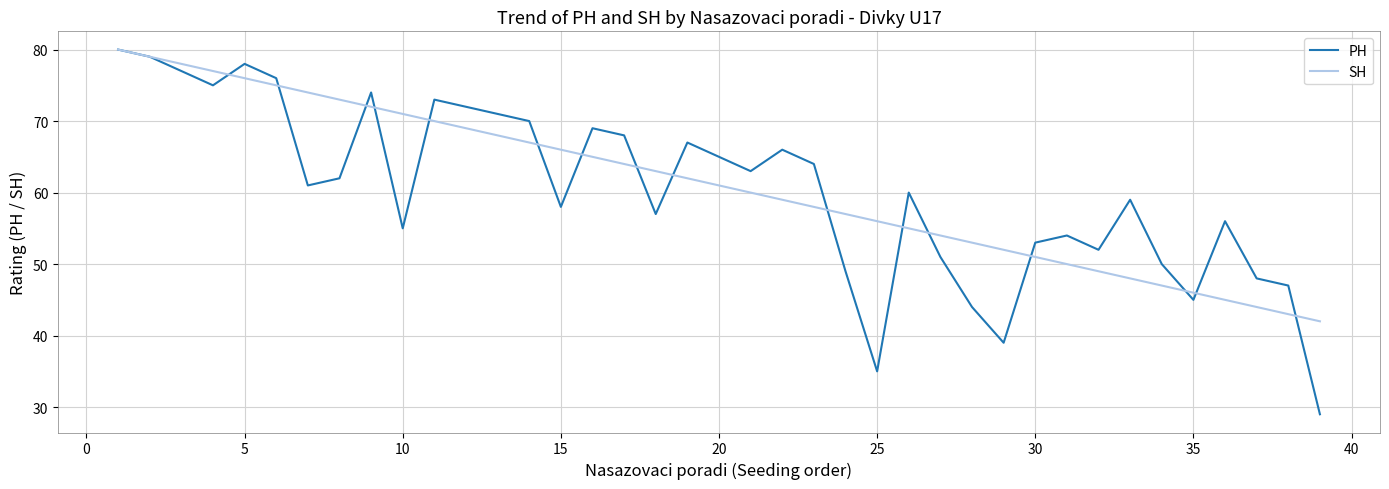

What are all the series names shown in the legend?

PH, SH